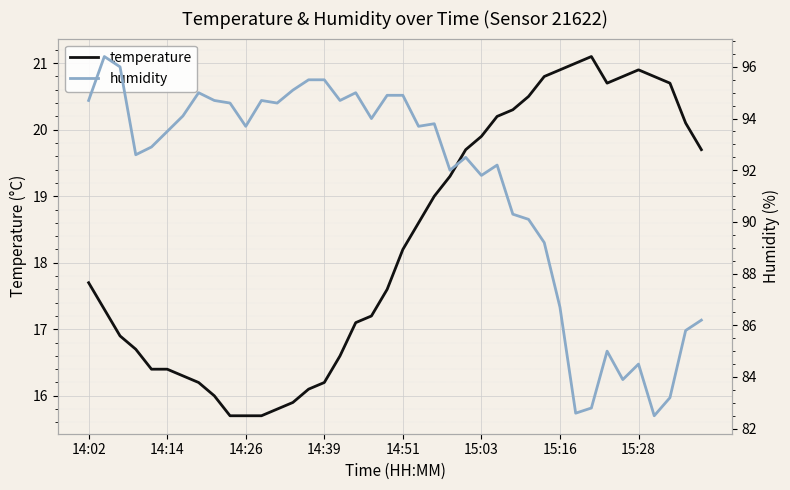

How many categories are shown in the chart?

40